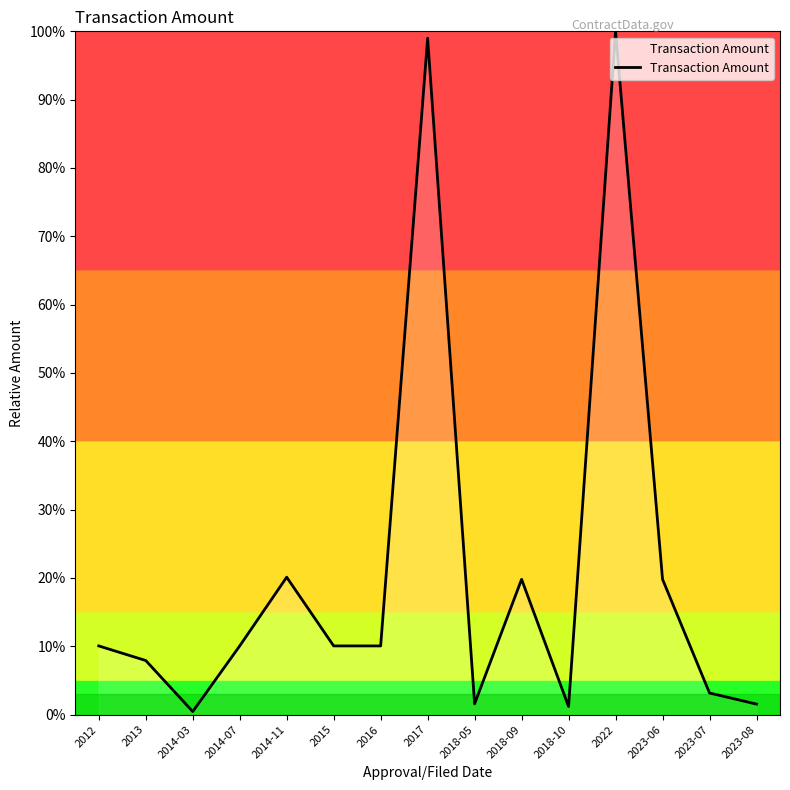

Approximately how many times larger is the value at 2017 compared to 2018-10?

83.3